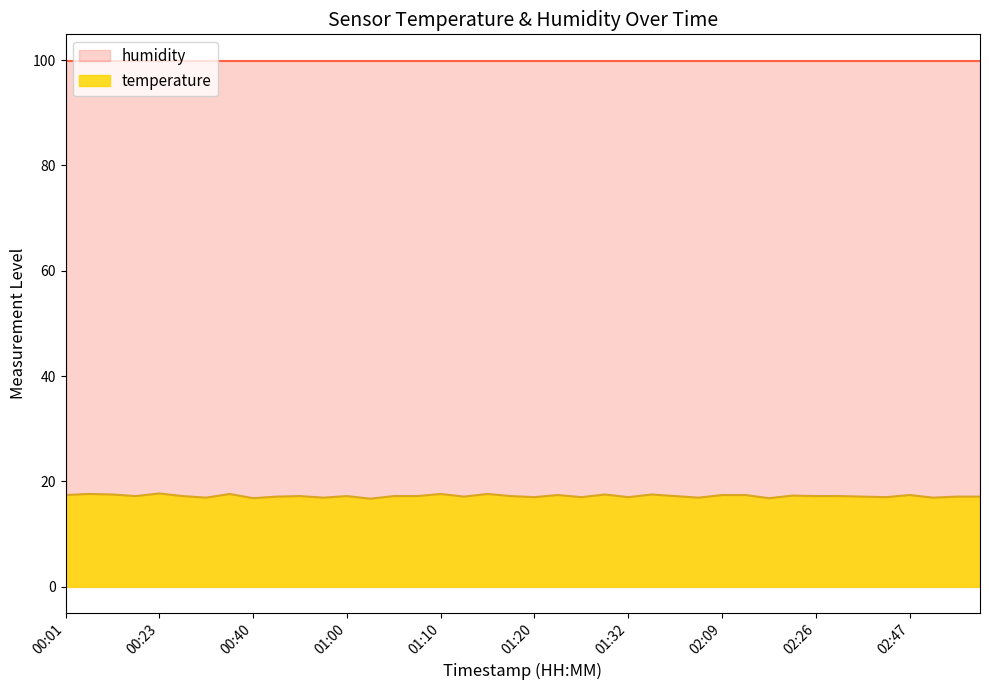

Read the value at 01:20.

17.0